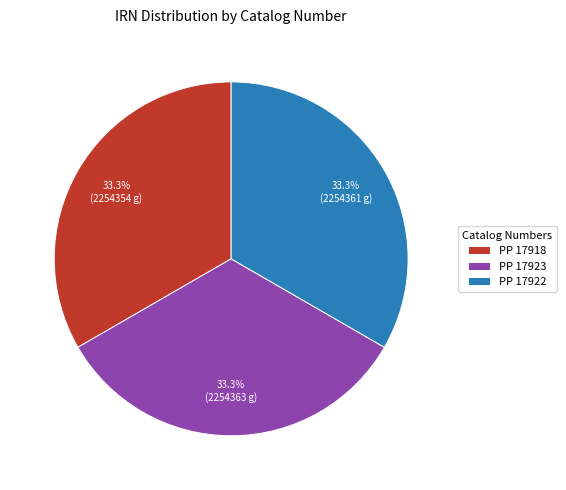

Approximately how many times larger is the value at PP 17923 compared to PP 17918?

1.0